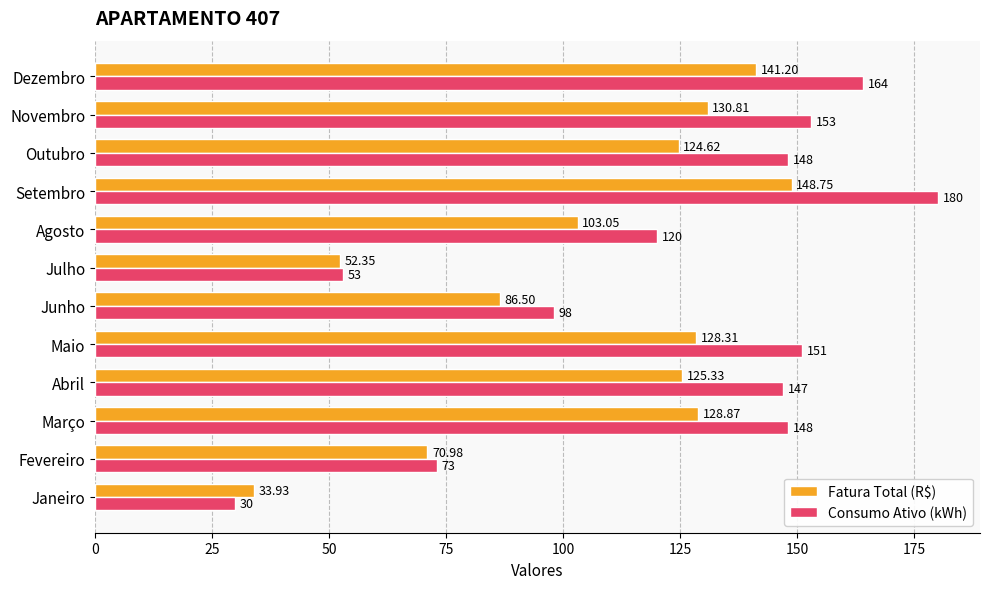

At how many categories does at least one series exceed 146?

7